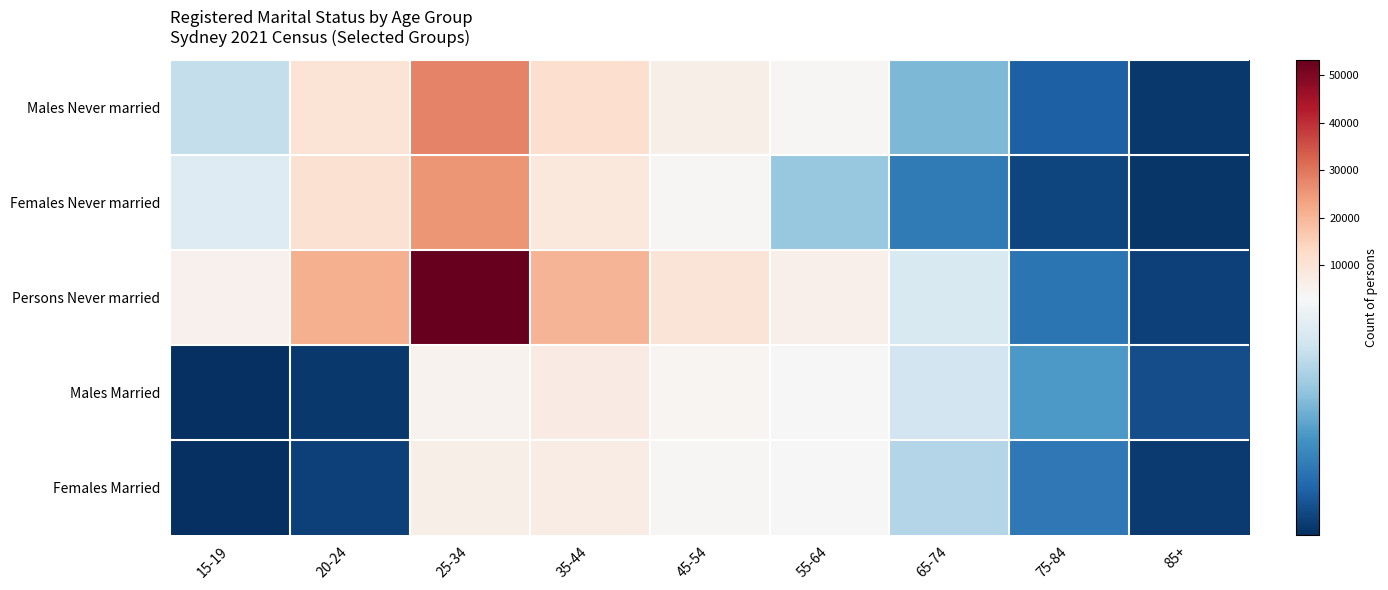

Reading left to right, extract all data points from this chart.

Males Never married: 15-19=2429	20-24=10113	25-34=28146	35-44=11717	45-54=6123	55-64=3815	65-74=1759	75-84=597	85+=123
Females Never married: 15-19=2781	20-24=10801	25-34=25214	35-44=8435	45-54=3597	55-64=1990	65-74=939	75-84=254	85+=87
Persons Never married: 15-19=5213	20-24=20918	25-34=53360	35-44=20152	45-54=9720	55-64=5805	65-74=2698	75-84=851	85+=210
Males Married: 15-19=4	20-24=117	25-34=5028	35-44=7417	45-54=4319	55-64=3459	65-74=2580	75-84=1346	85+=367
Females Married: 15-19=3	20-24=212	25-34=5965	35-44=6735	45-54=3788	55-64=3184	65-74=2249	75-84=913	85+=147